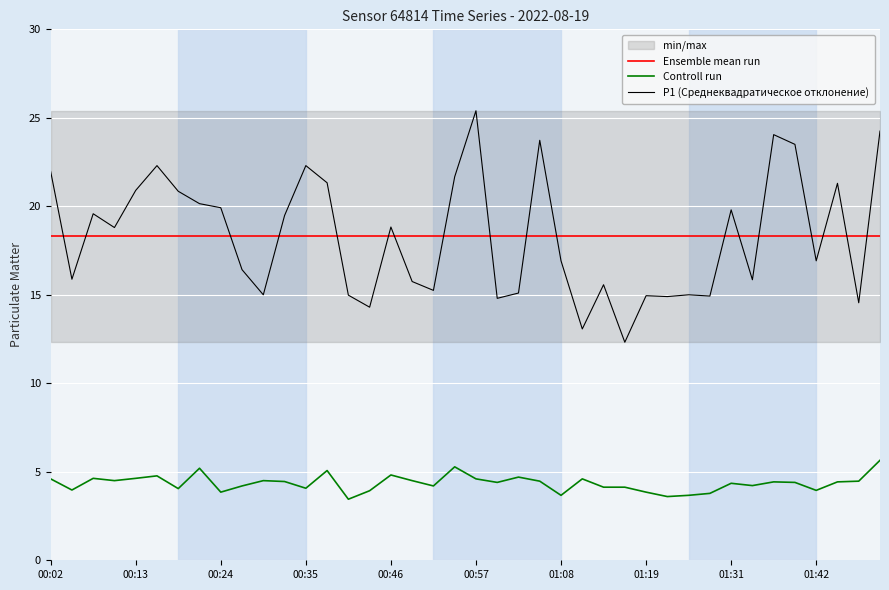

What is the average value of the Ensemble mean run series?

18.3